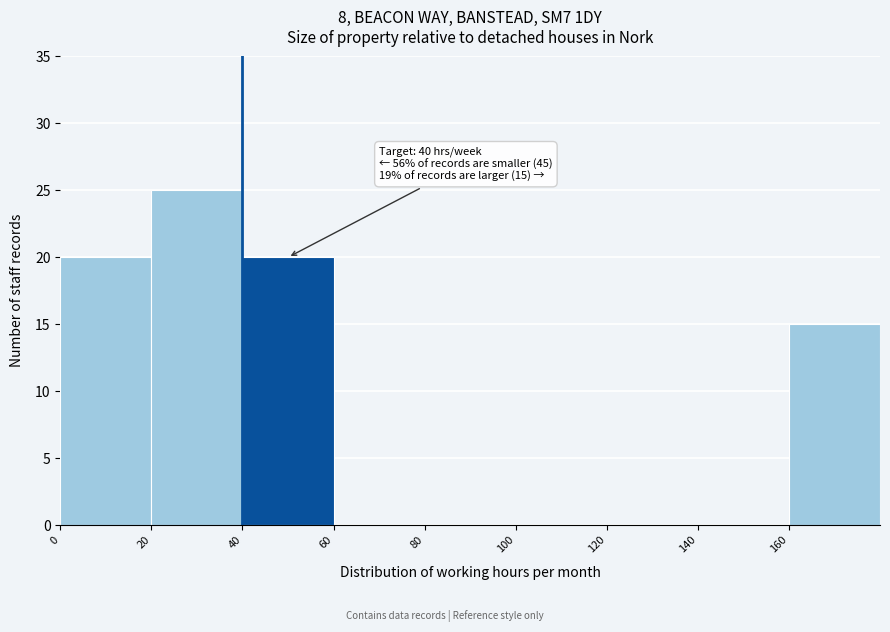

Which range on the x-axis has the tallest bar?

20 to 40